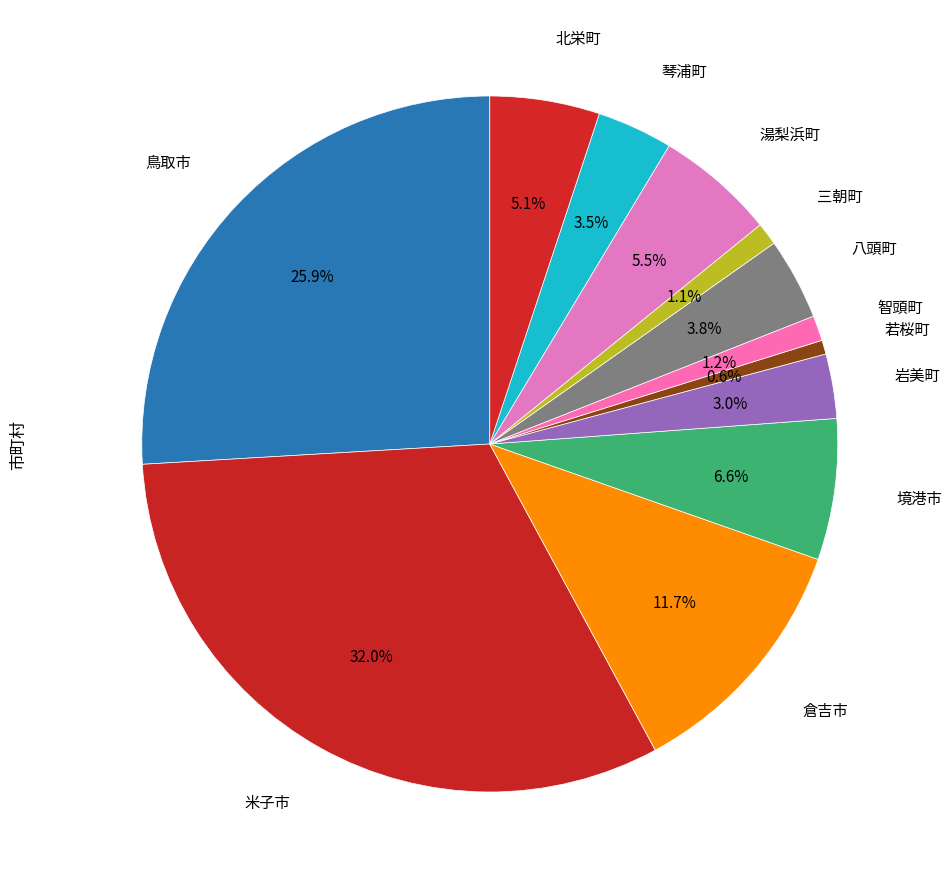

How many segments does this pie chart have?

12